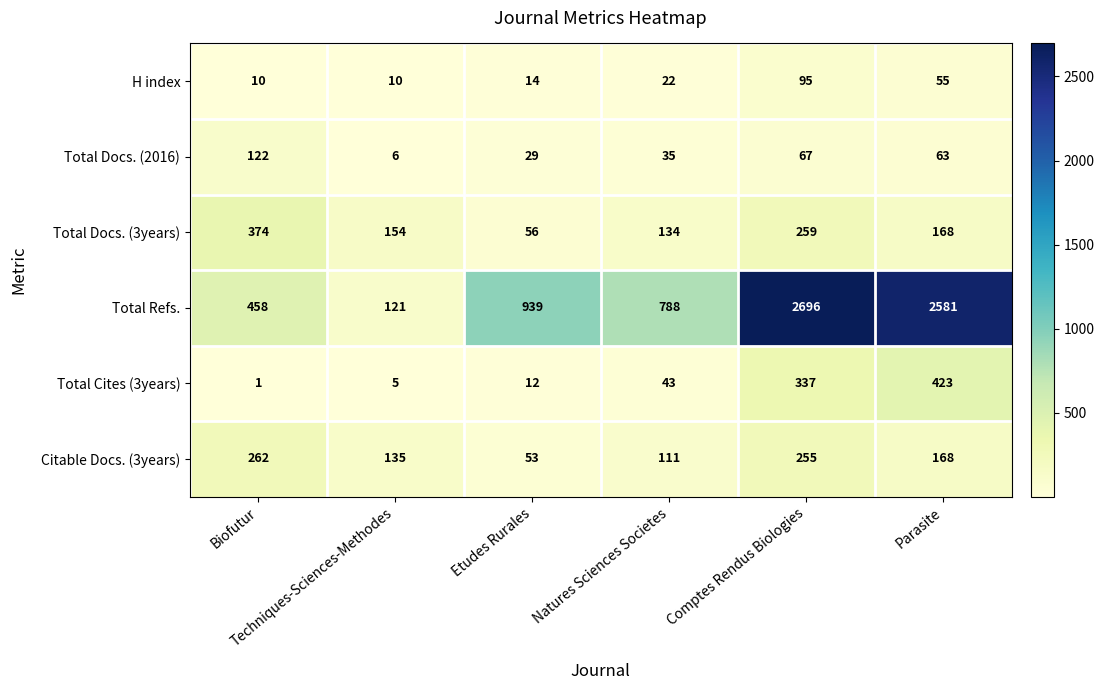

How many data points in H index are less than 22?

3